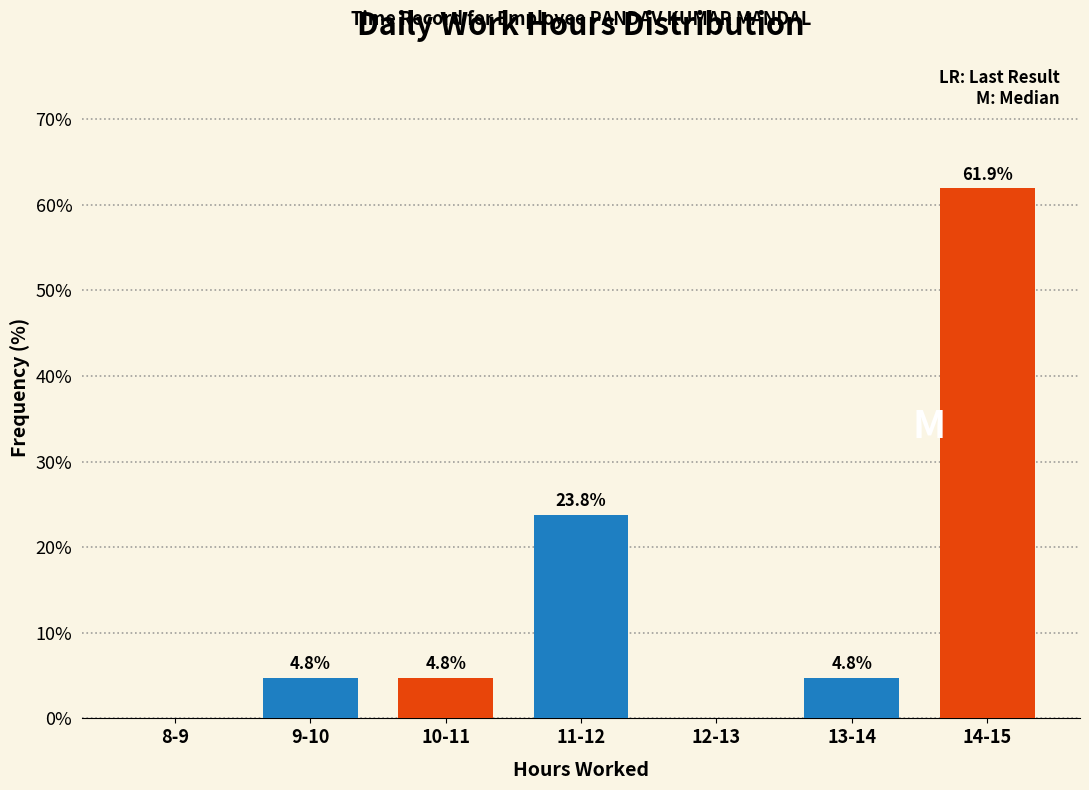

Reading left to right, list all the values displayed in this chart.

8-9=0.0	9-10=4.8	10-11=4.8	11-12=23.8	12-13=0.0	13-14=4.8	14-15=61.9